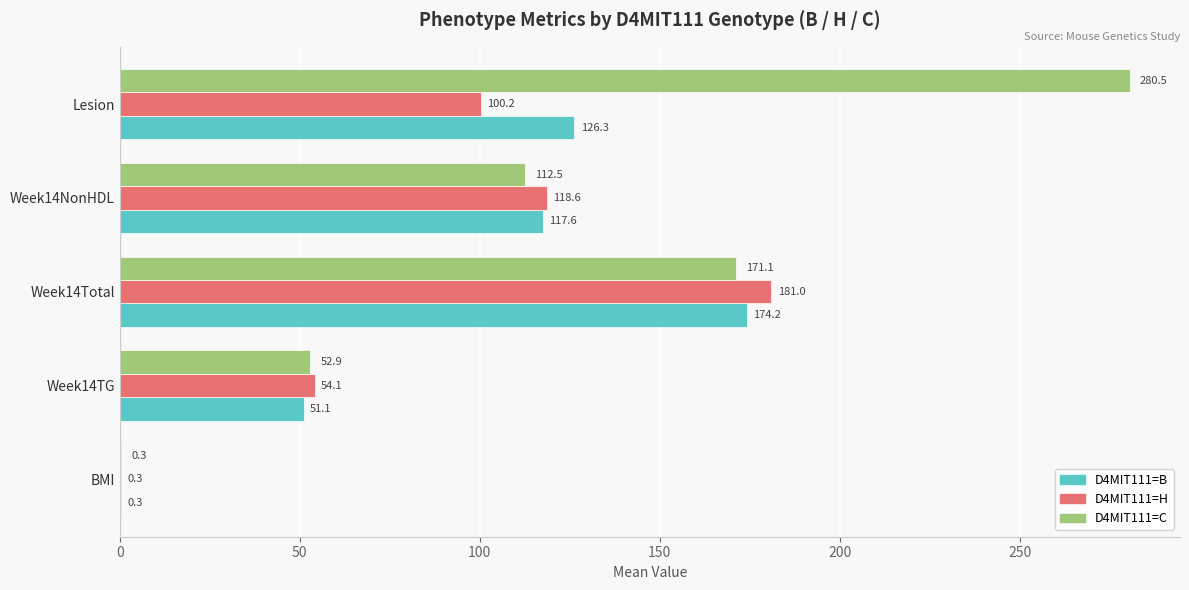

At which category is the sum across all series the highest?

Week14Total